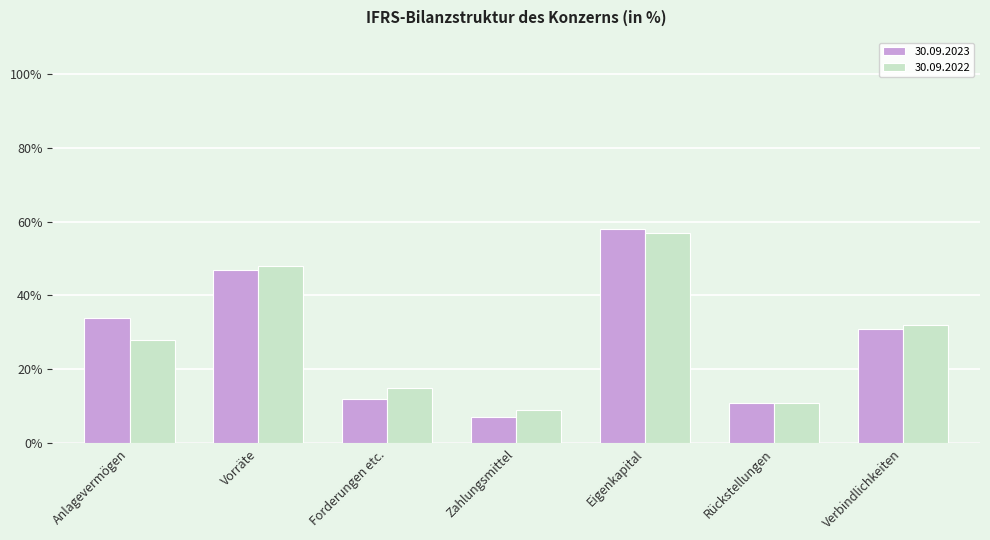

Is it true that 30.09.2023 equals 7 at Zahlungsmittel?

True